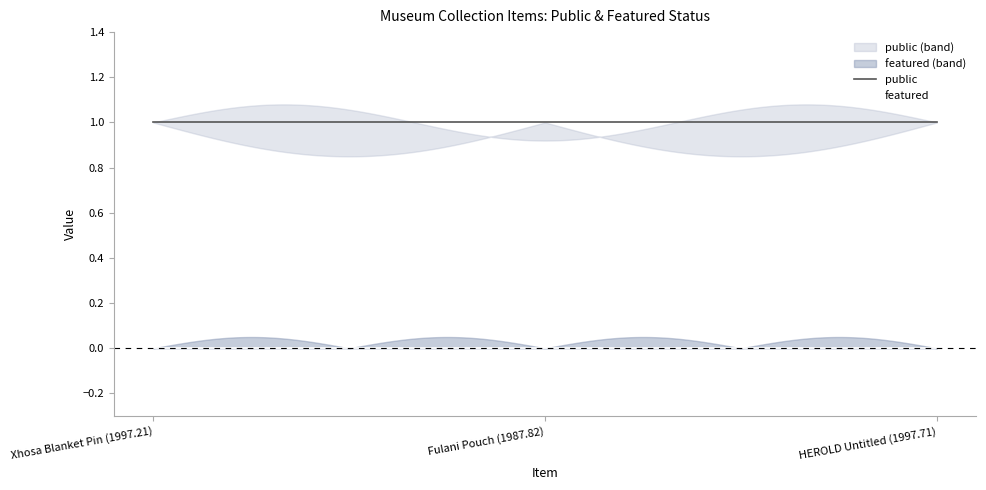

What is the sum of the public values at Fulani Pouch (1987.82) and Xhosa Blanket Pin (1997.21)?

2